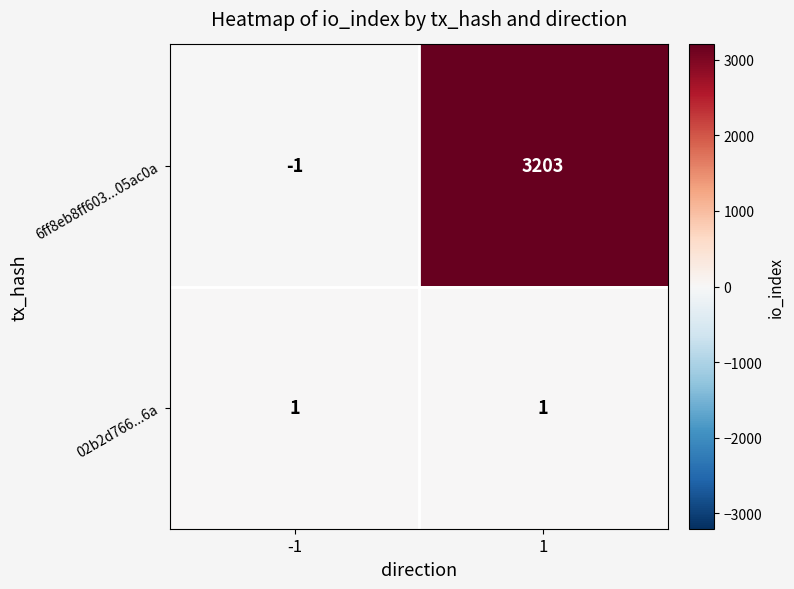

Which series changed the most between -1 and 1?

6ff8eb8ff603...05ac0a